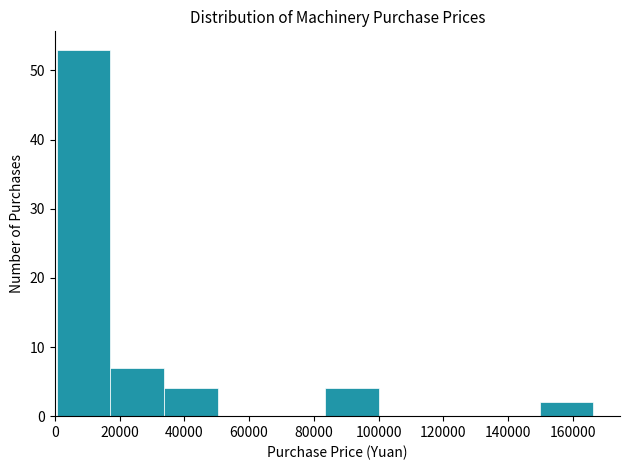

How tall is the bar that spans 0 to 18000 on the x-axis? Neither the bar edges nor the heights are printed on the chart, so give them approximately, as read against the axes.

53